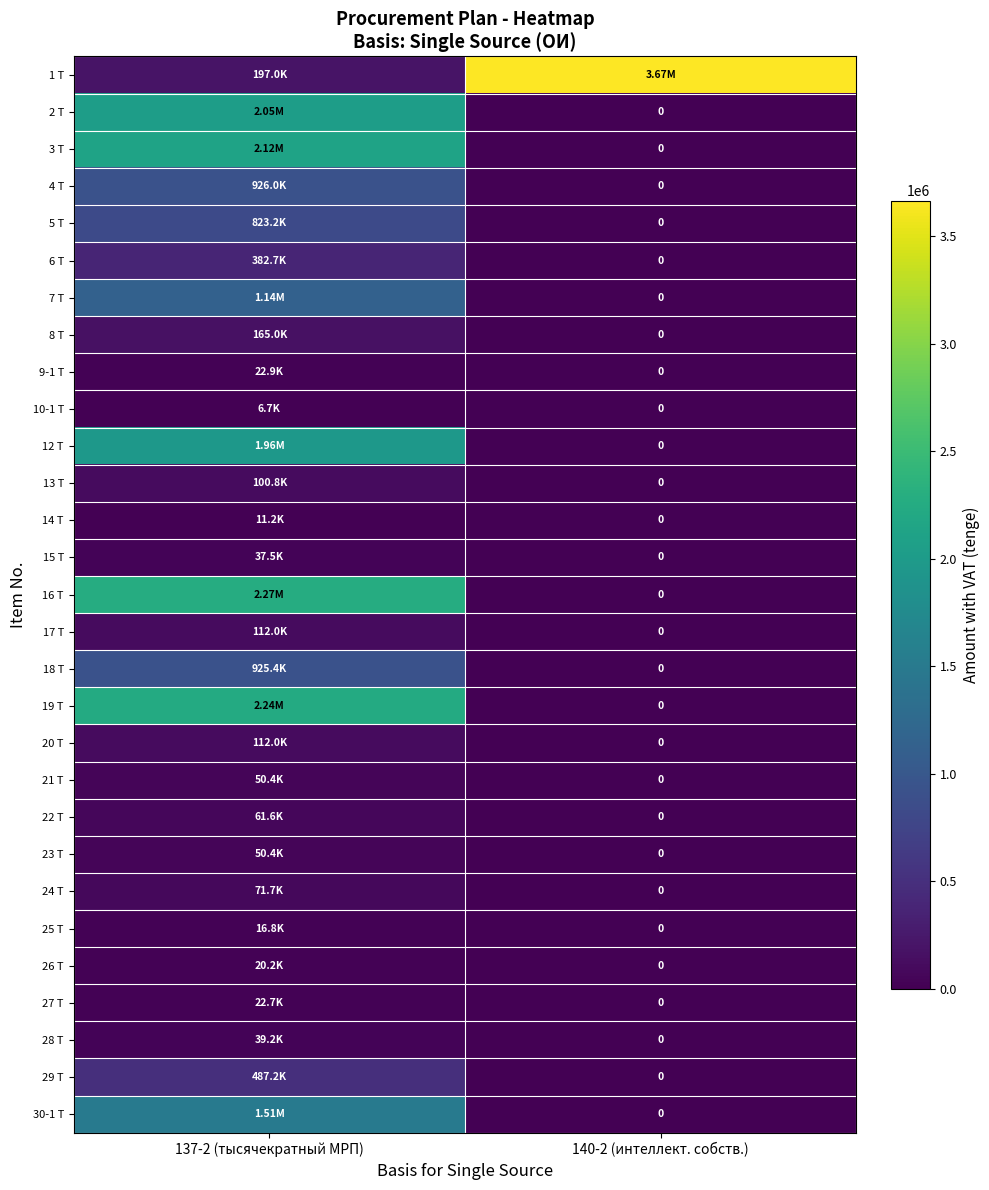

What is the approximate value of 29 Т at 137-2 (тысячекратный МРП)?

487200.0